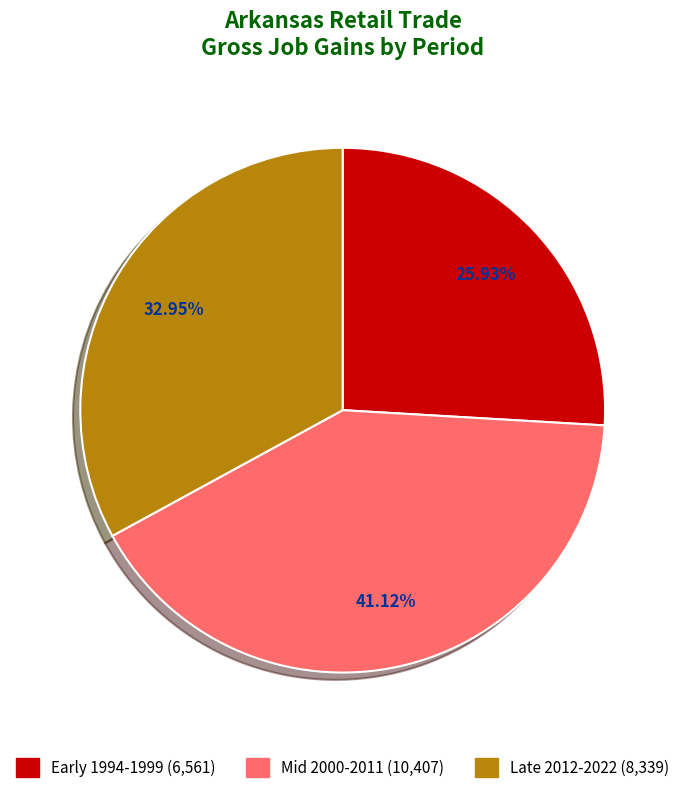

Rank the categories by value from highest to lowest.

Mid 2000-2011 (10,407), Late 2012-2022 (8,339), Early 1994-1999 (6,561)